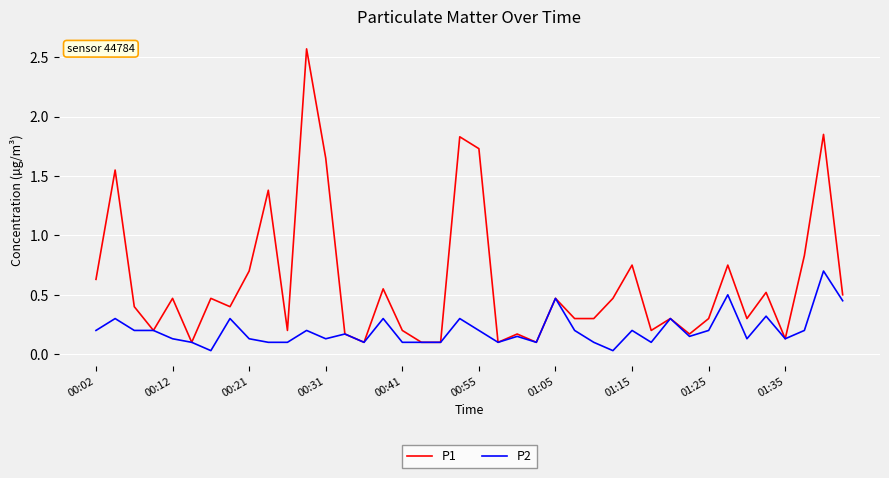

Which series has the largest range (max minus min)?

P1